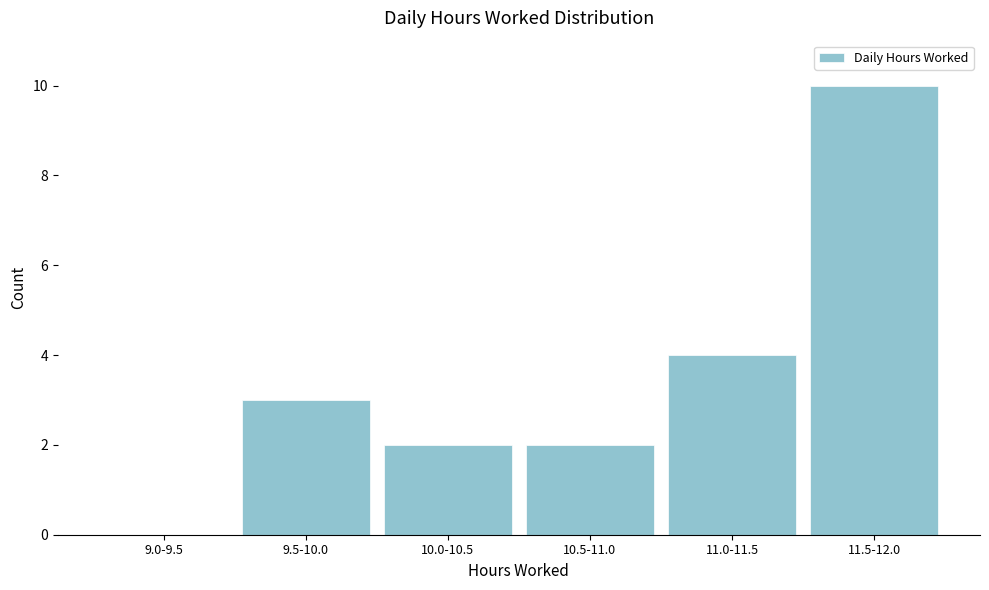

Reading left to right, extract all data points from this chart.

9.0-9.5=0	9.5-10.0=3	10.0-10.5=2	10.5-11.0=2	11.0-11.5=4	11.5-12.0=10